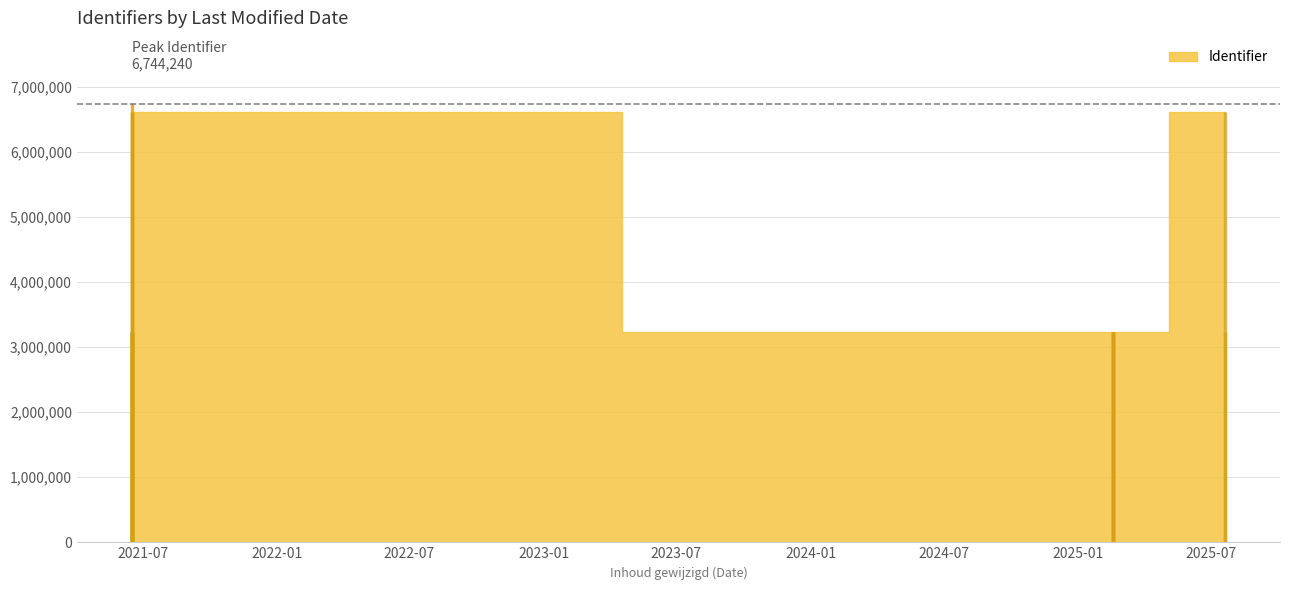

What is the ratio of the value at 2025-02-17 to the value at 2025-02-17?

1.0